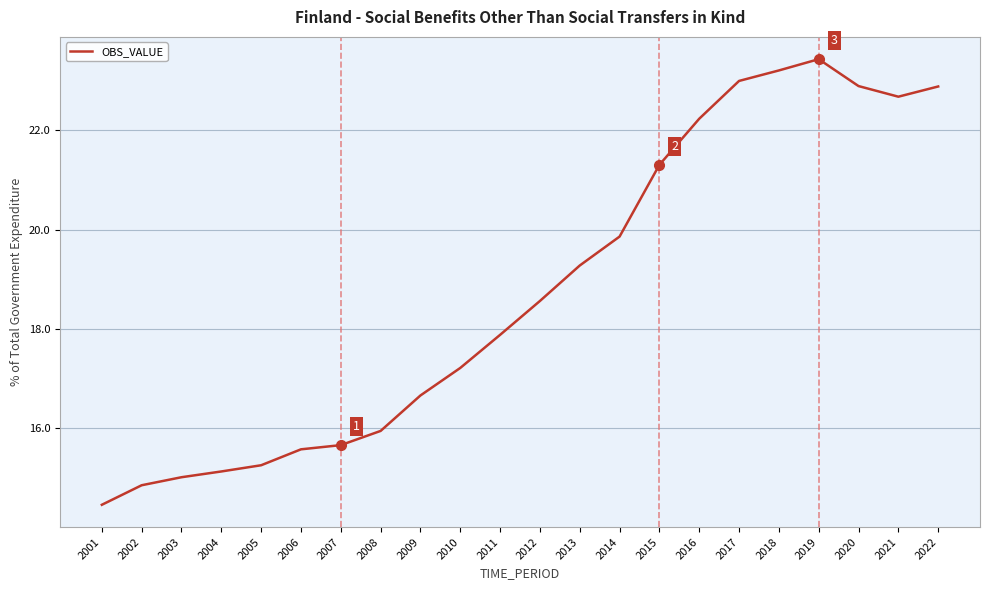

Where is the data nearest to the value 18?

2011